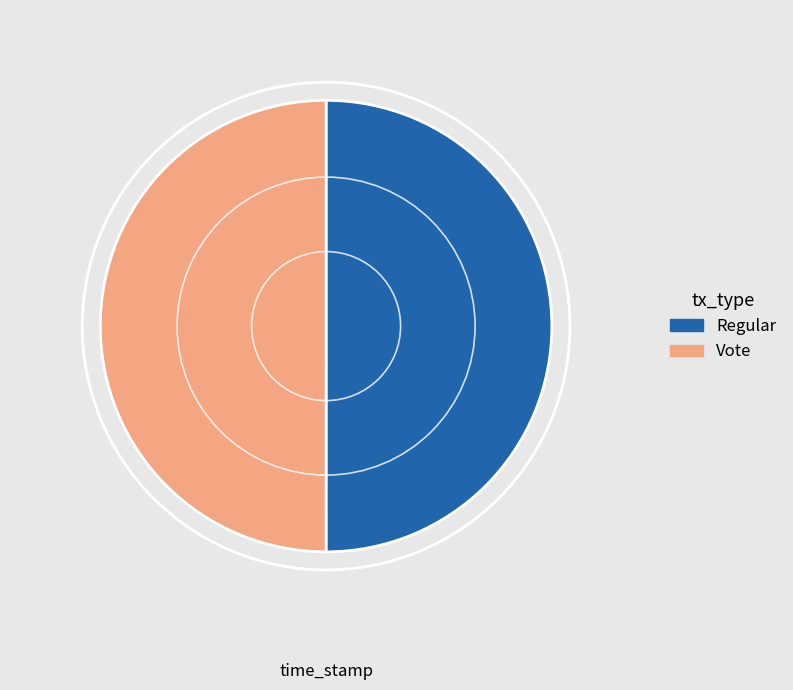

Do Vote and Regular together represent more than half of the pie?

Yes